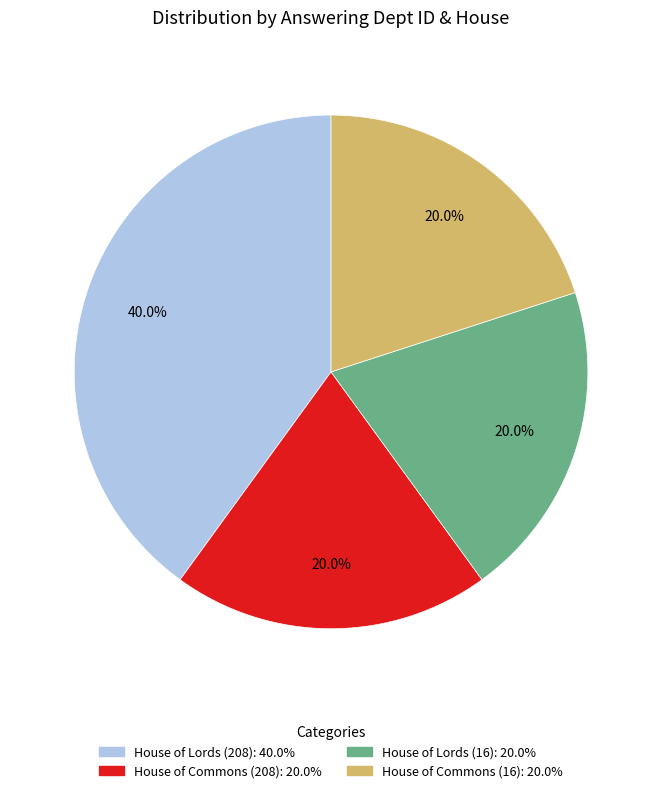

Which category has the biggest portion of the pie?

House of Lords (208)